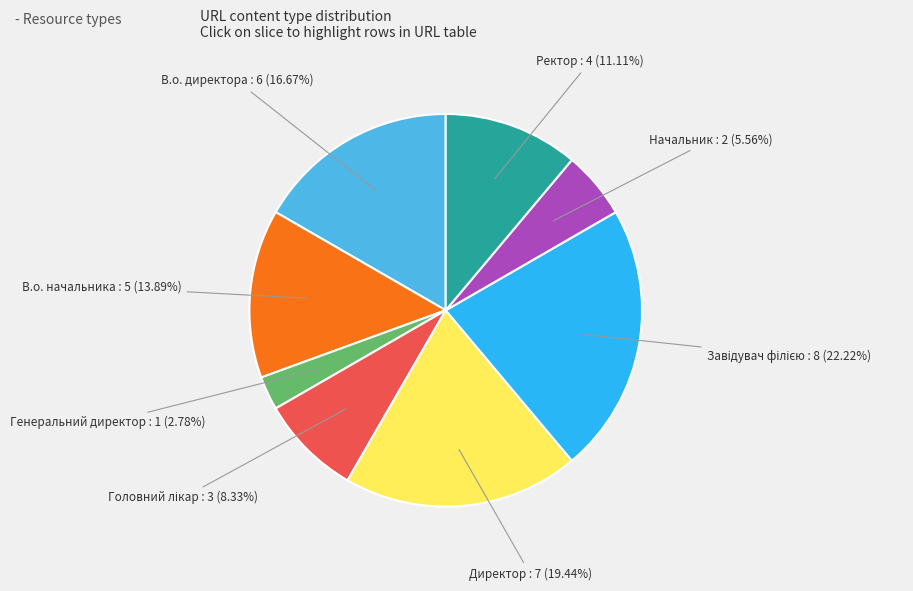

Does any single category account for the majority?

No